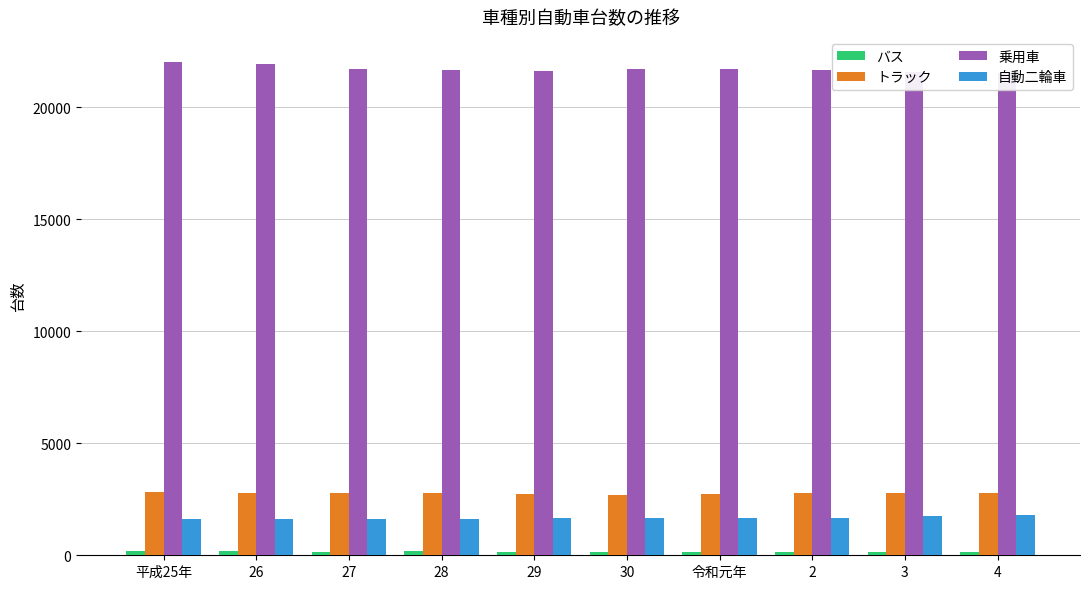

Does the chart contain any negative values?

No